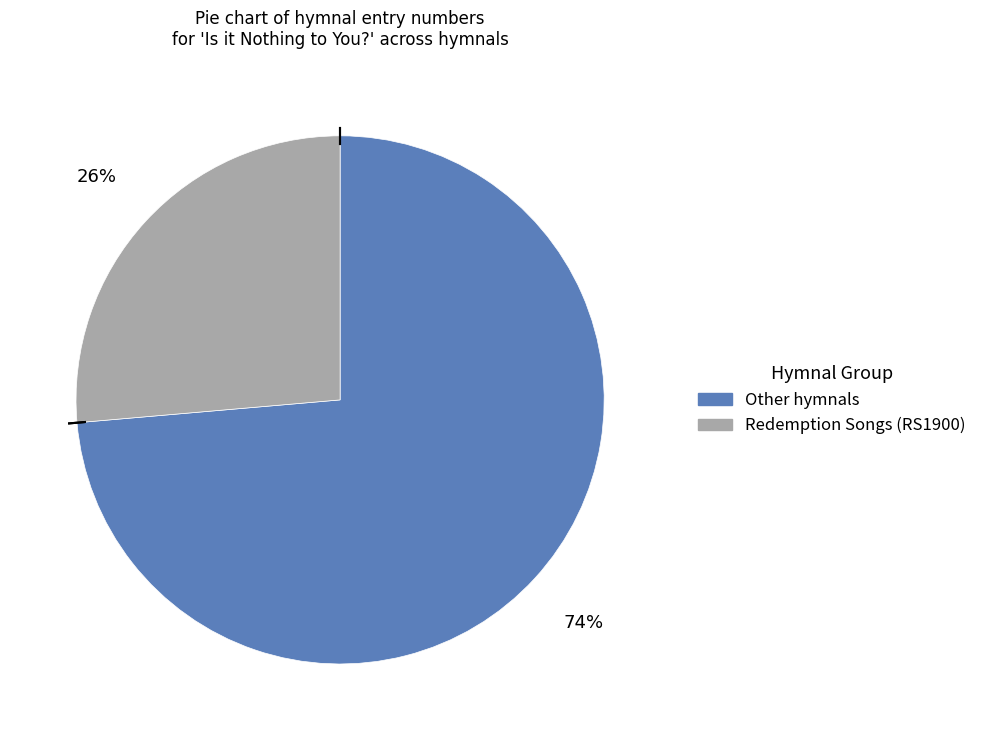

Does any single category account for the majority?

Yes